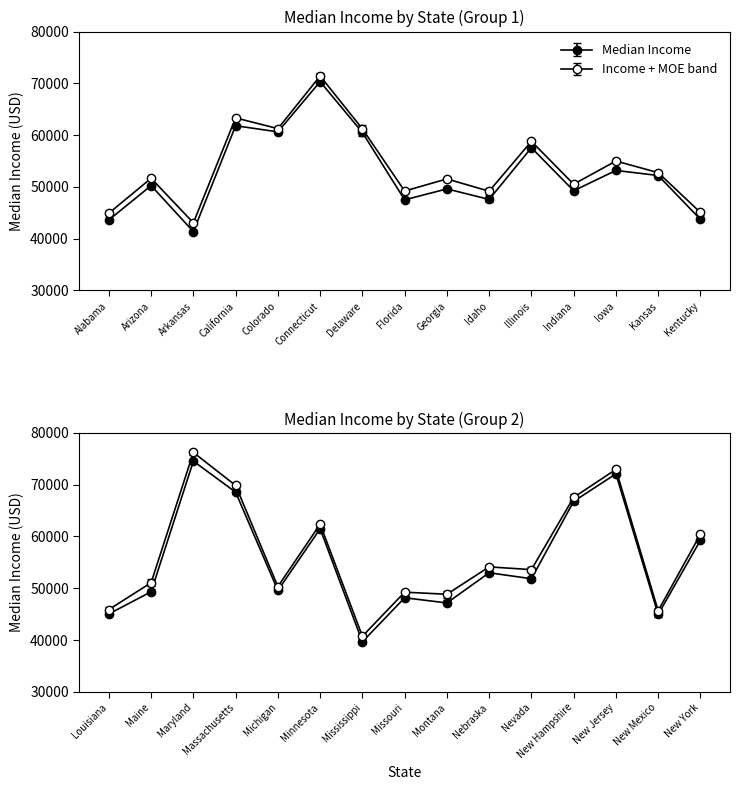

Rank the categories by value from highest to lowest.

Connecticut, California, Colorado, Delaware, Illinois, Iowa, Kansas, Arizona, Georgia, Indiana, Idaho, Florida, Kentucky, Alabama, Arkansas